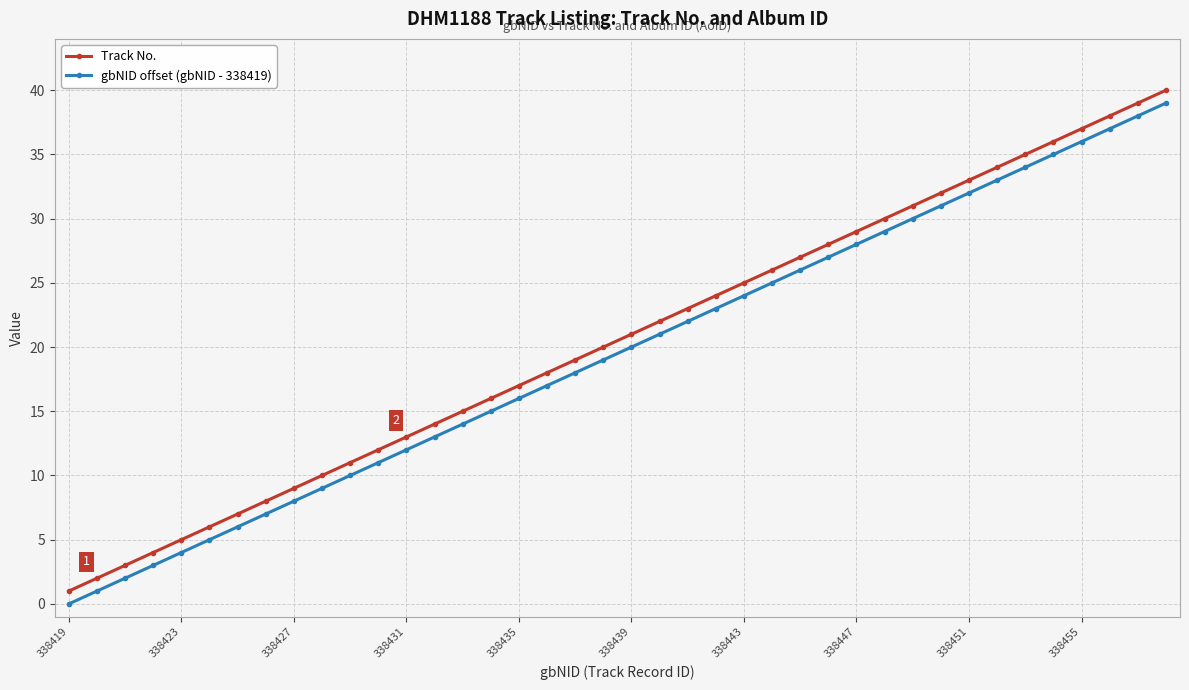

What is the value of the gbNID offset (gbNID - 338419) point at the 34th from the left?

33